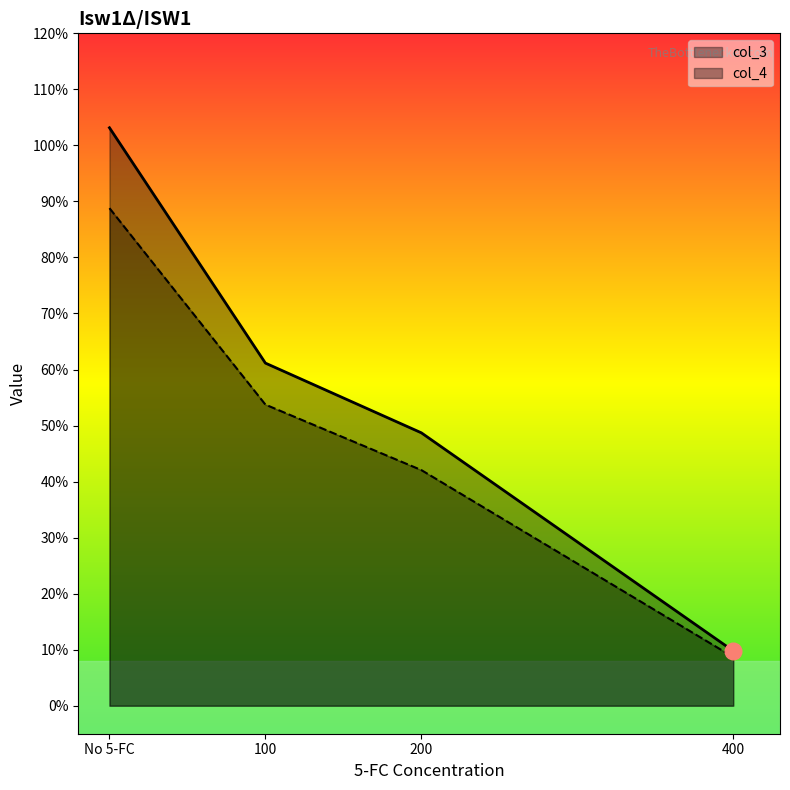

Rank the series by their average value, from highest to lowest.

col_3, col_4